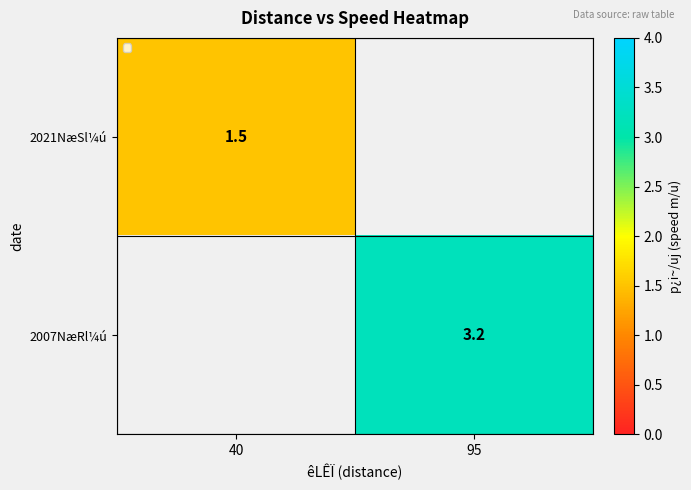

Is the value of 2007NæRl¼ú at 95 greater than the value of 2021NæSl¼ú at 40?

Yes